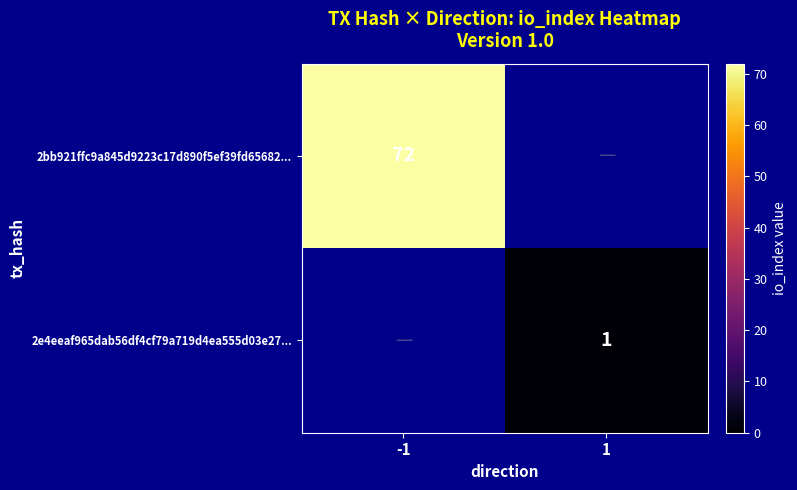

Which series has the largest range (max minus min)?

2bb921ffc9a845d9223c17d890f5ef39fd65682...